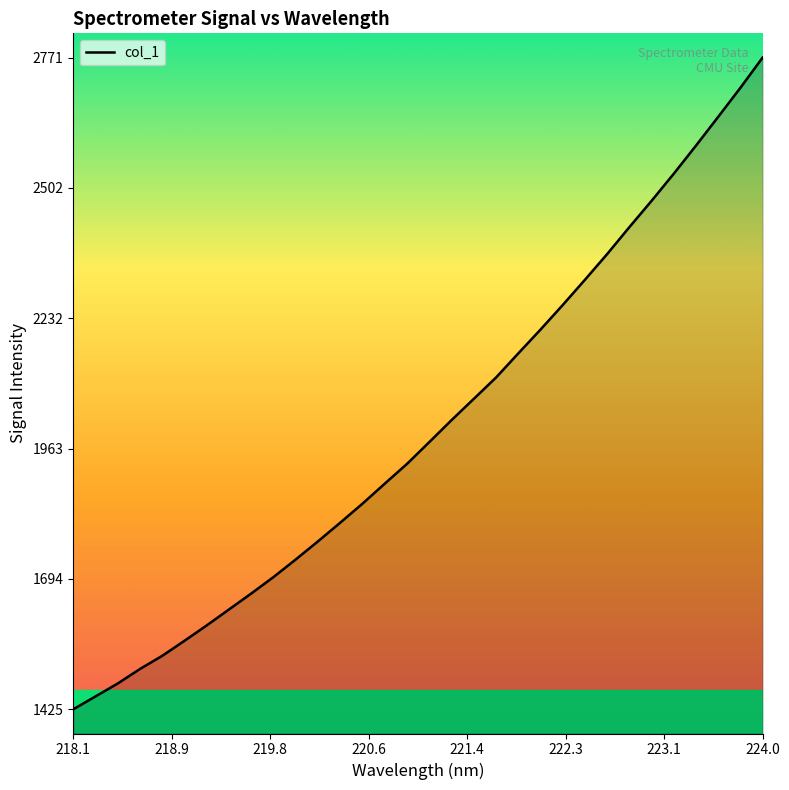

What is the difference between the maximum and minimum values?

1345.9